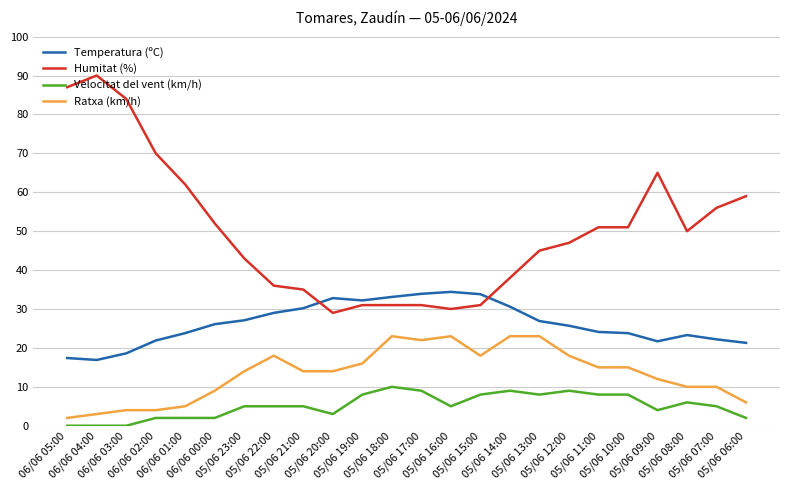

Which series has the widest spread of values?

Humitat (%)